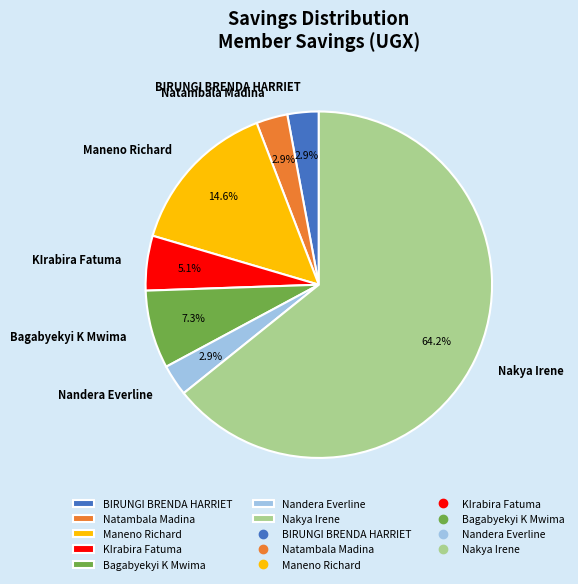

To the nearest percent, what is the difference between the largest and smallest slice percentages?

61%